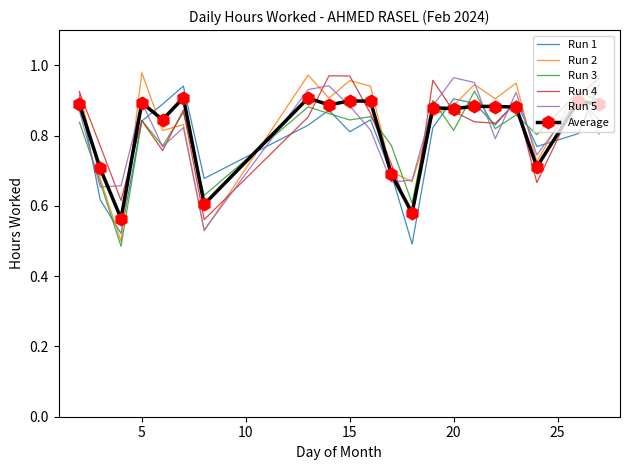

What is the difference between the maximum and second lowest values in the Run 3 series?

0.3